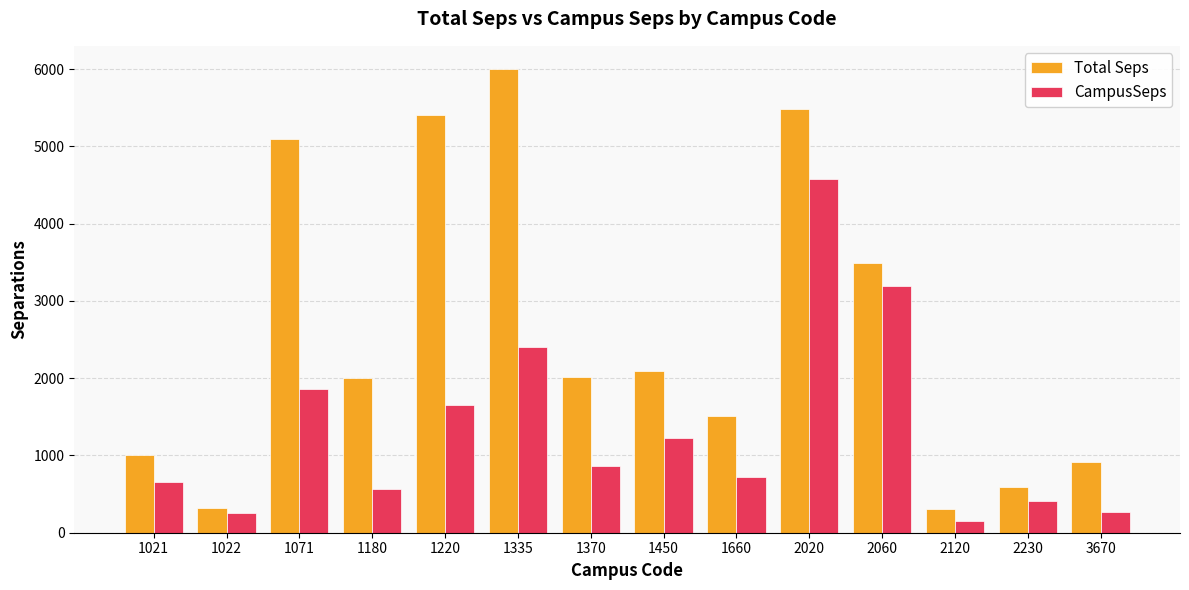

Where does the Total Seps series first go above 2016?

1071